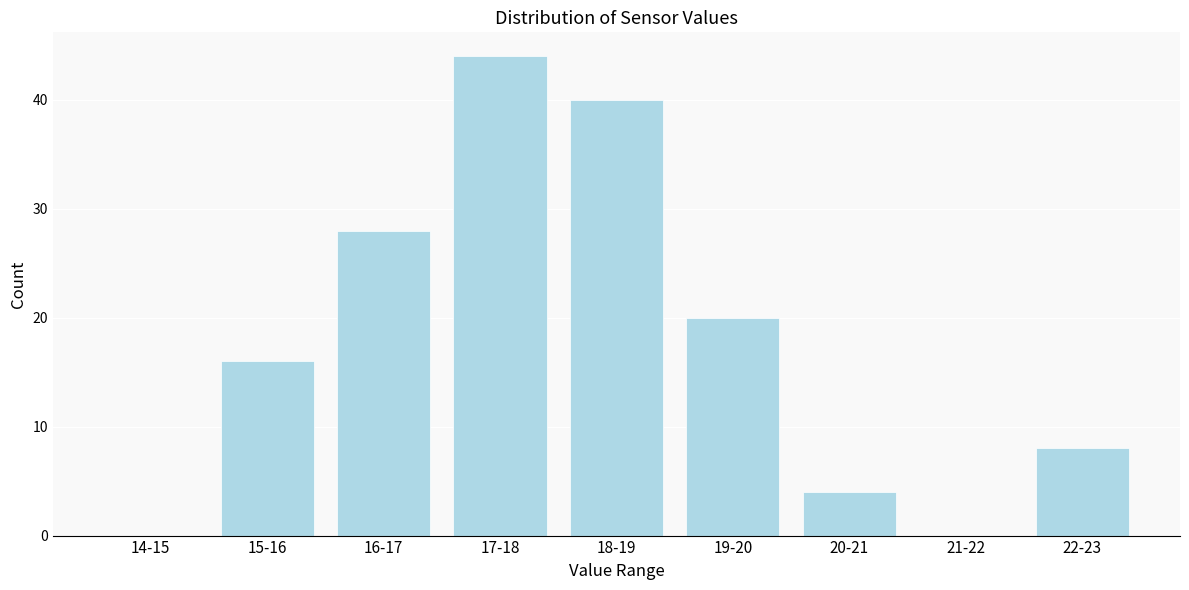

Reading right to left, extract all data points from this chart.

22-23=8	21-22=0	20-21=4	19-20=20	18-19=40	17-18=44	16-17=28	15-16=16	14-15=0